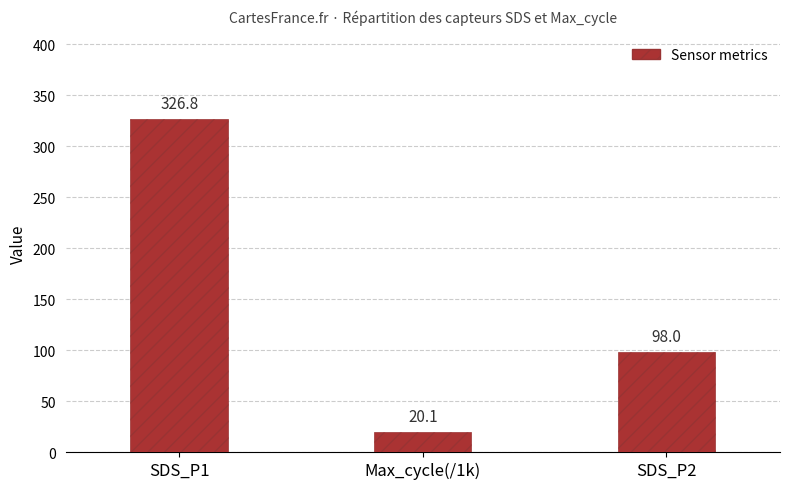

The value at Max_cycle(/1k) is 20.1. True or false?

True